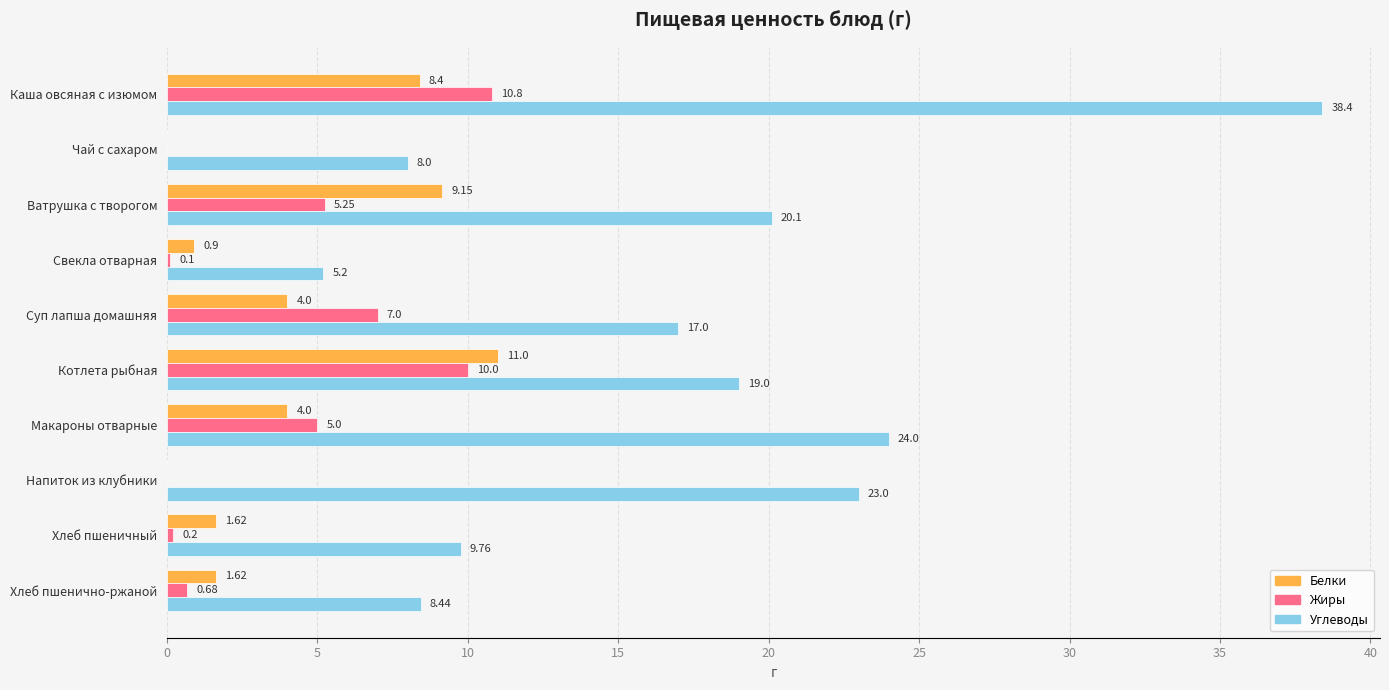

Where is Жиры nearest to the value 5?

Макароны отварные